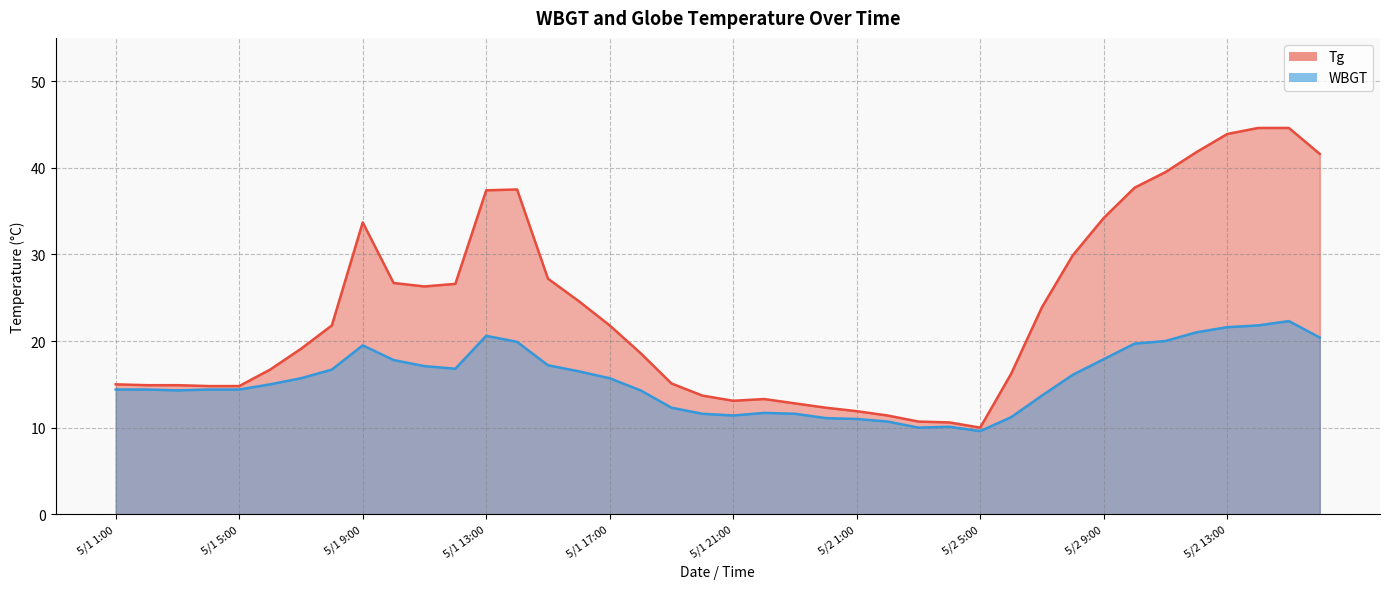

What is the value of the Tg point at the 20th from the left?

13.7